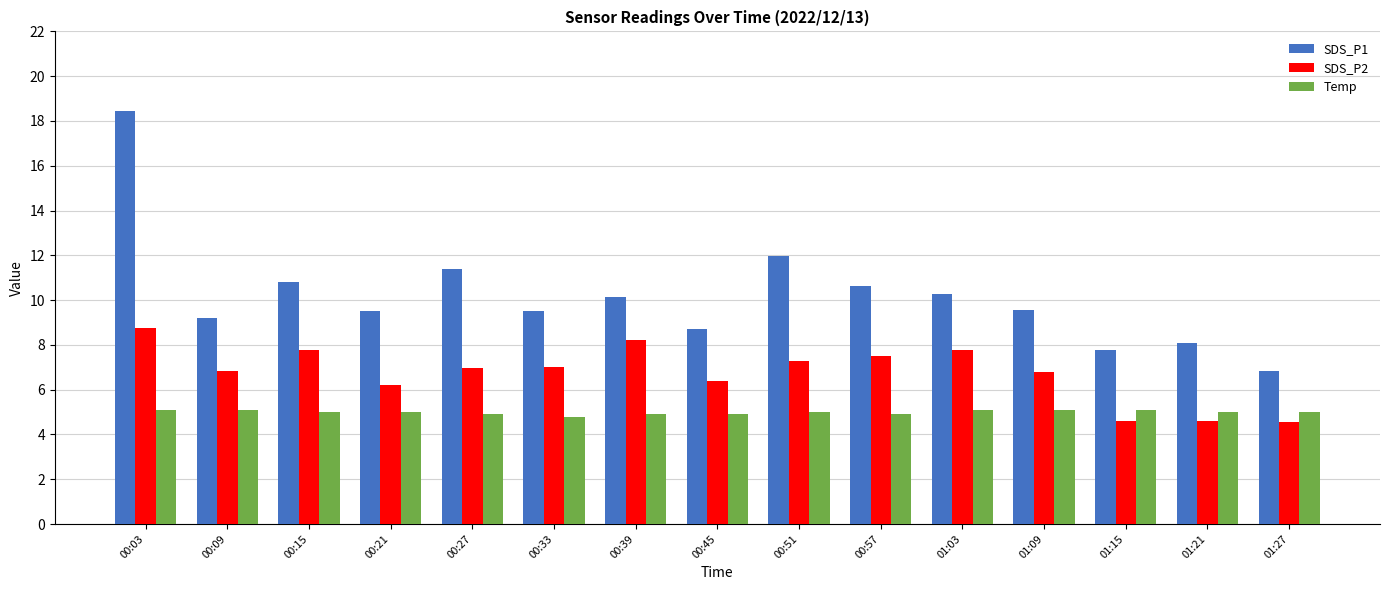

At which label does SDS_P1 reach its minimum?

01:27